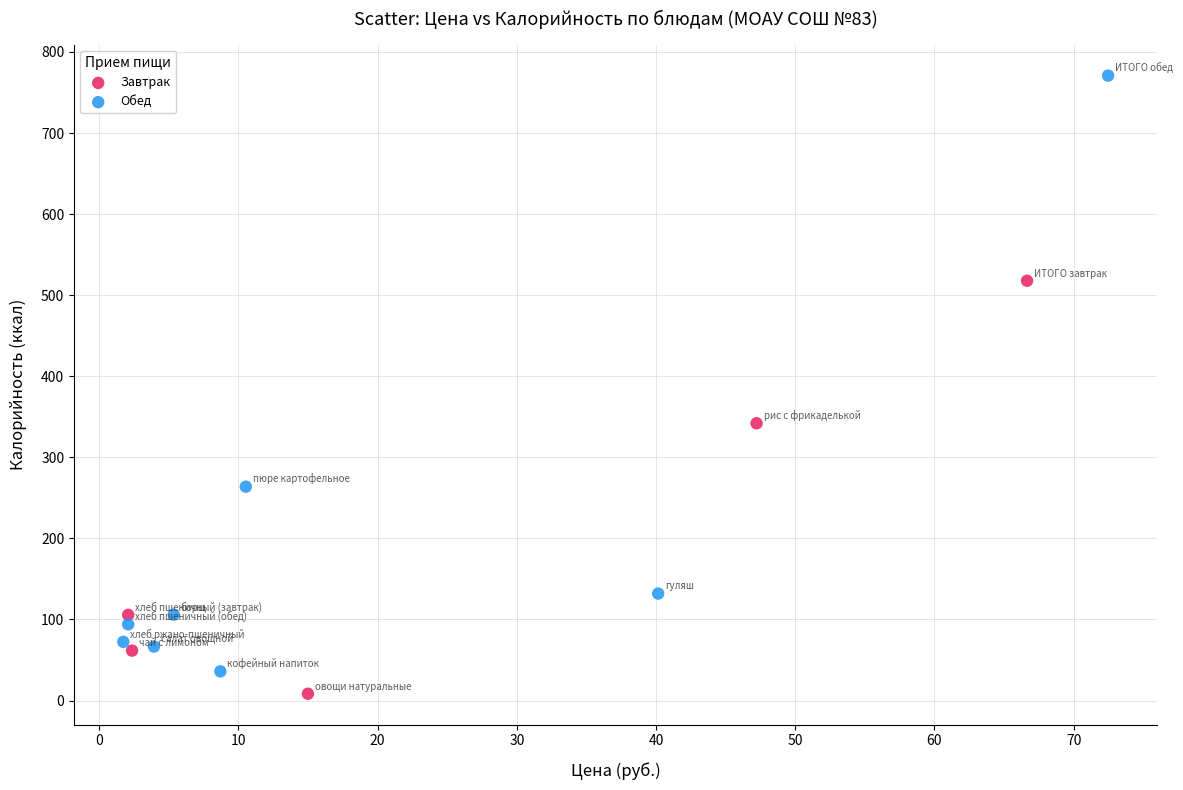

Which series contains the highest Y value?

Обед